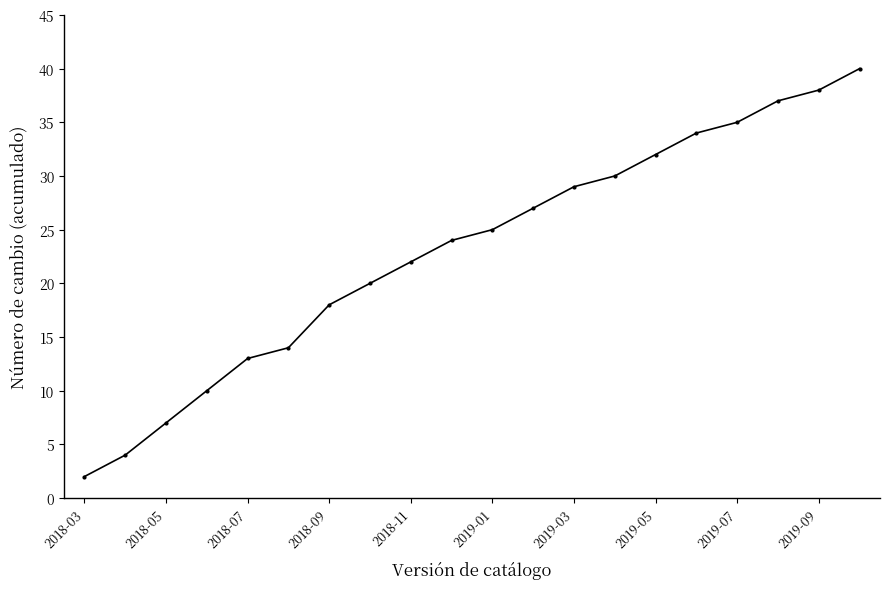

True or false: there are more than 0 points higher than both neighbors.

False